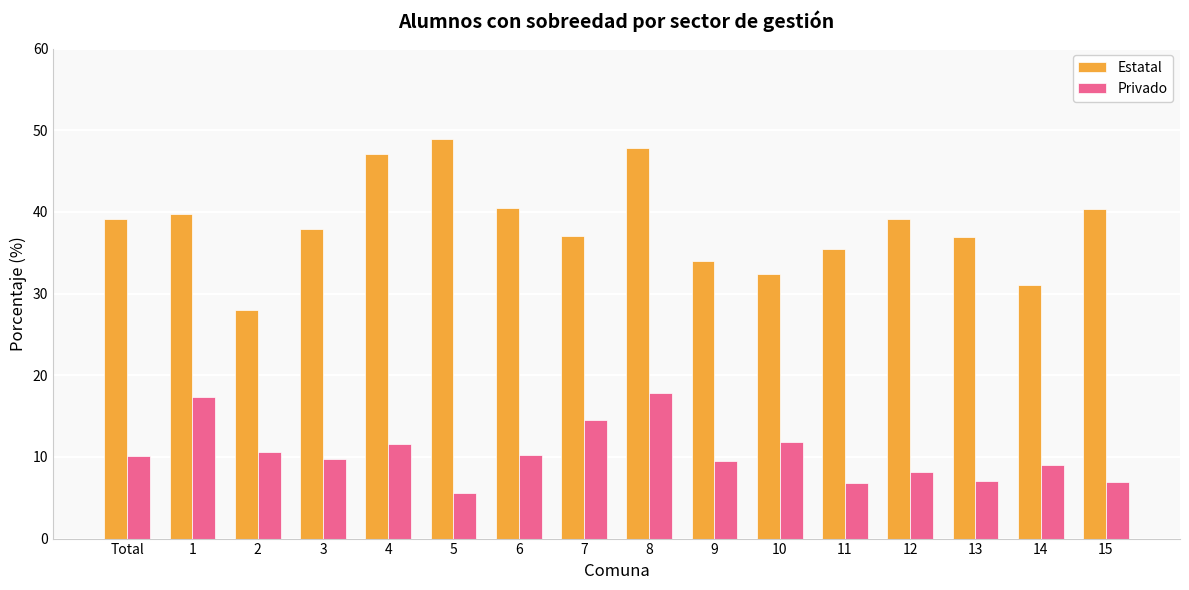

What are all the series names shown in the legend?

Estatal, Privado